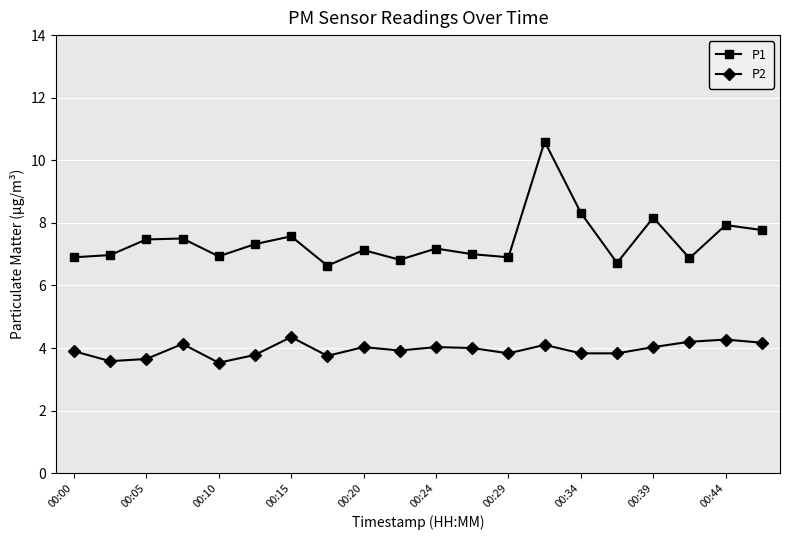

What is the value of the P2 point at the 18th from the left?

4.2